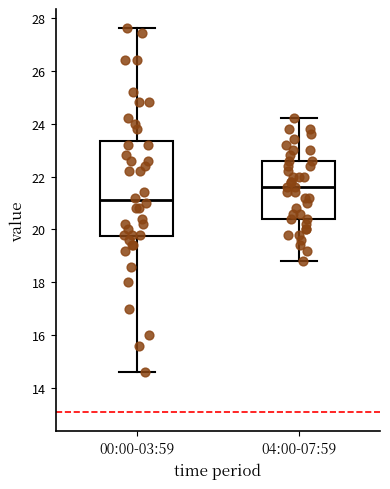

Reading left to right, read every box against the y-axis: the position of its median line, the range the box covers, and the ends of its whiskers. The values are not printed on the chart, so give them approximately, as read against the axis.

00:00-03:59: median 21.2, box 19.8 to 23.4, whiskers 14.6 to 27.6
04:00-07:59: median 21.6, box 20.4 to 22.6, whiskers 18.8 to 24.2